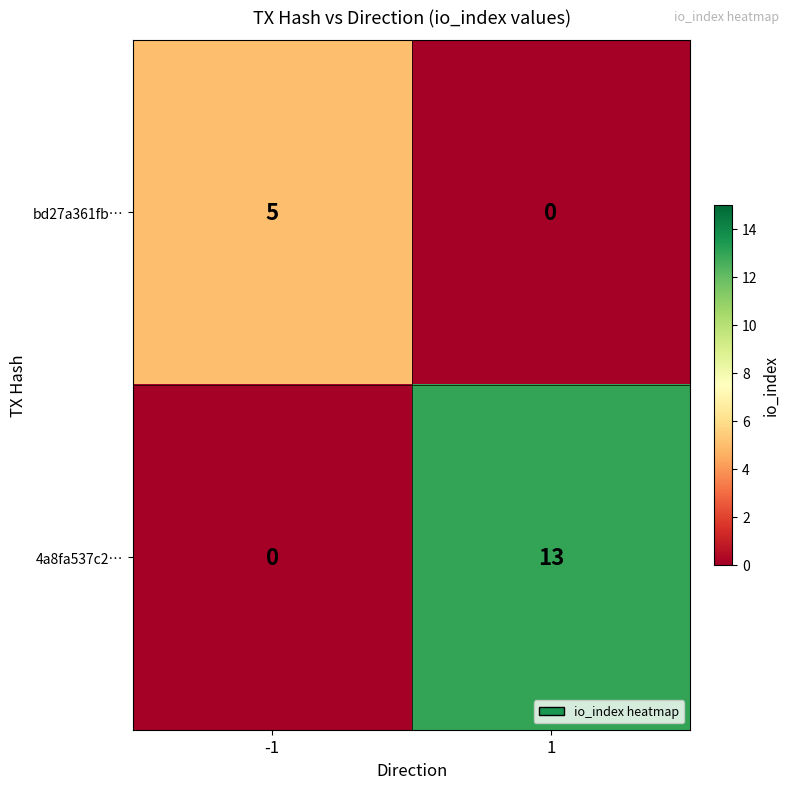

At -1, list the series in order from largest to smallest.

bd27a361fb…, 4a8fa537c2…